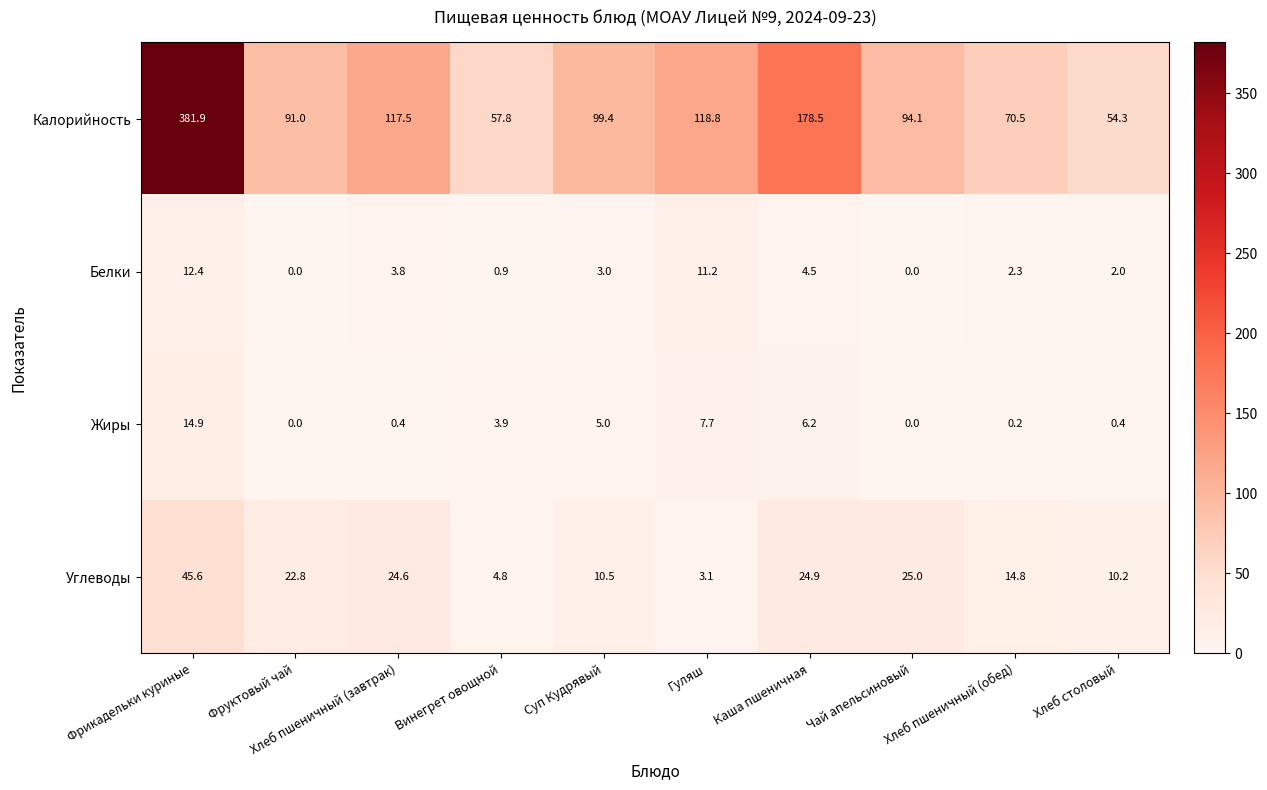

At which label is Жиры closest to 7?

Гуляш